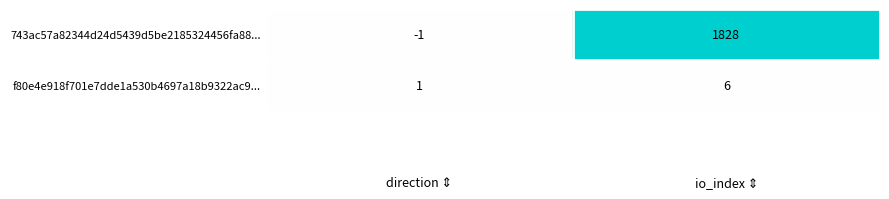

Rank the series by their maximum value, from lowest to highest.

f80e4e918f701e7dde1a530b4697a18b9322ac9..., 743ac57a82344d24d5439d5be2185324456fa88...